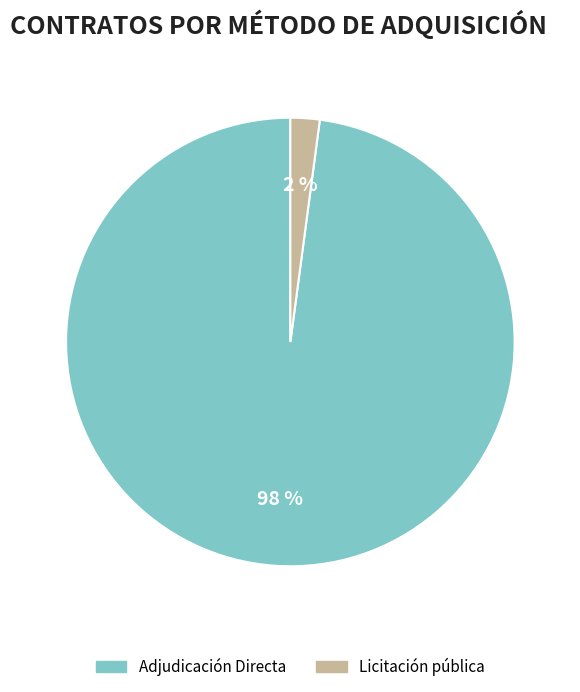

Which has a higher value, Adjudicación Directa or Licitación pública?

Adjudicación Directa